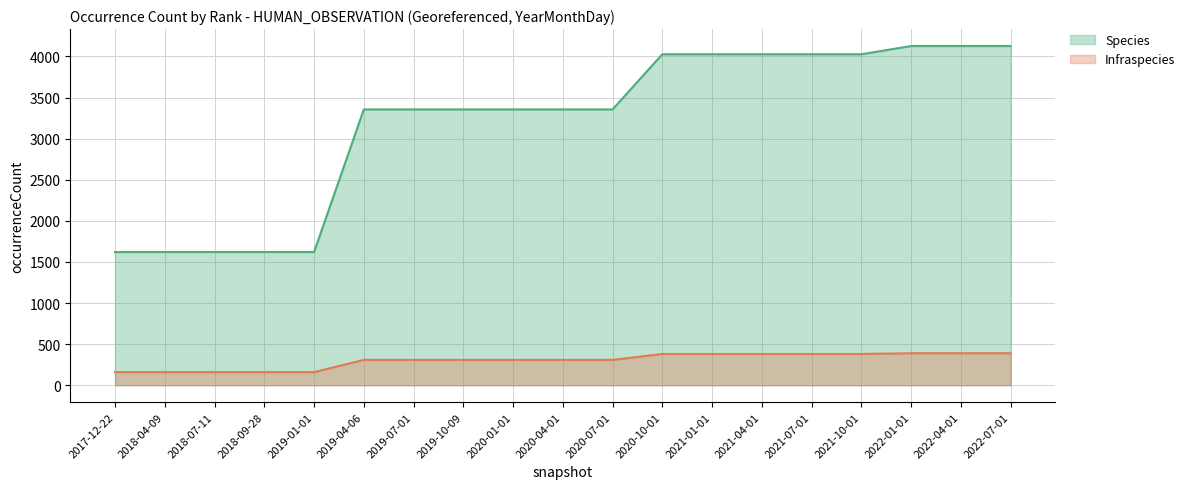

True or false: Species and Infraspecies cross at least once.

False